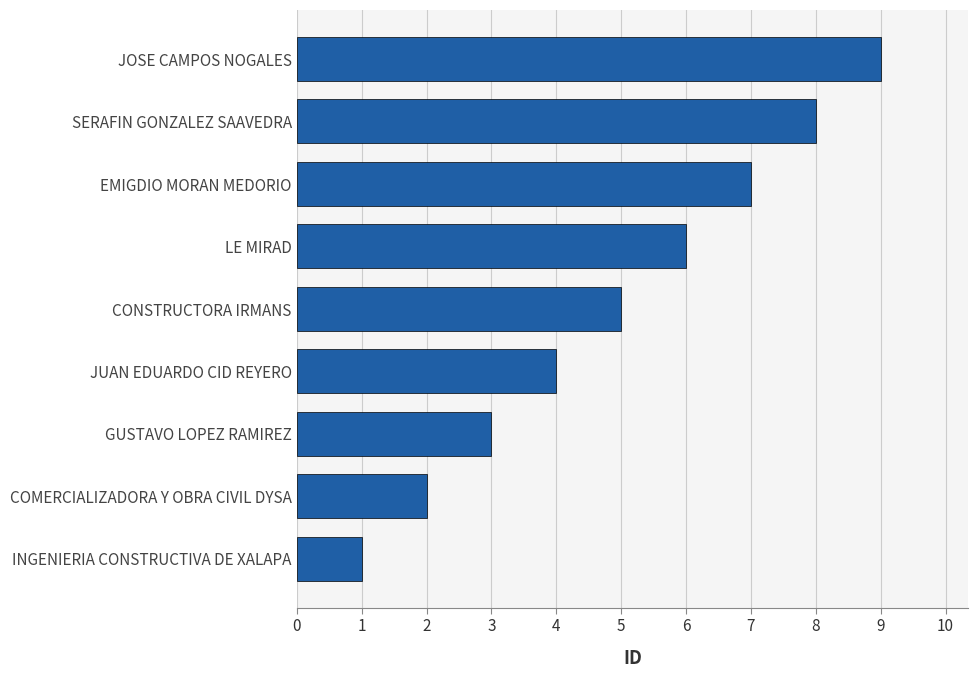

What is the difference between the maximum and minimum values?

8